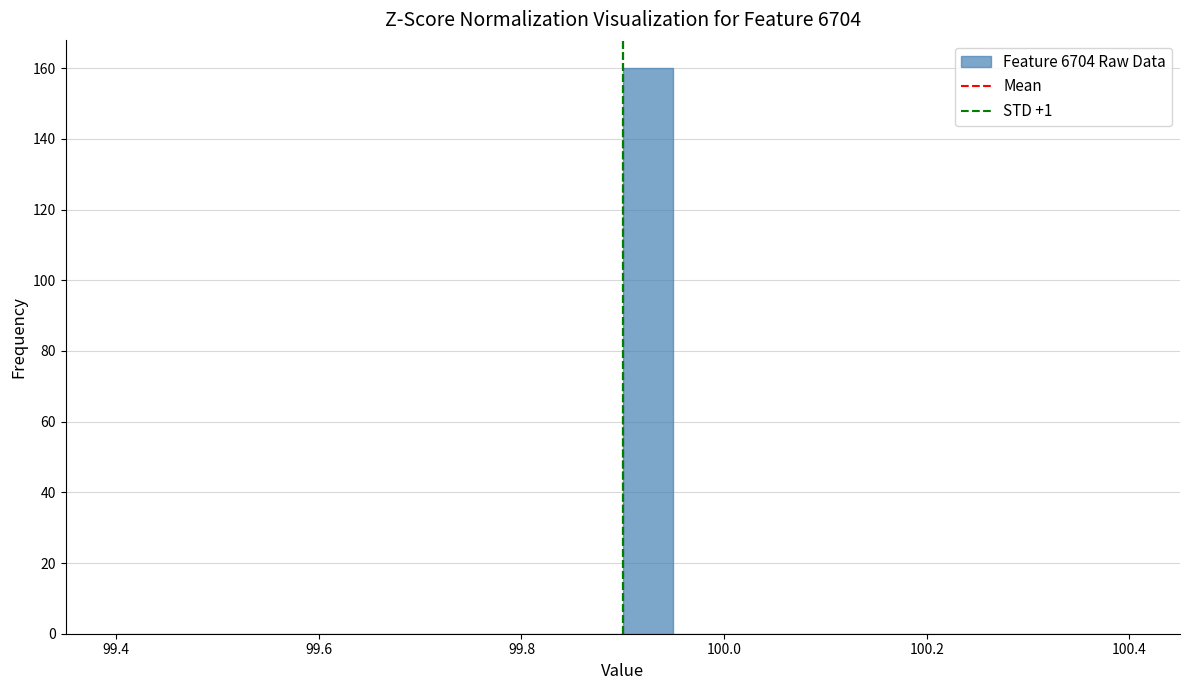

Around what value on the x-axis is the tallest bar? Give the approximate position of its centre, as read against the axis.

99.92